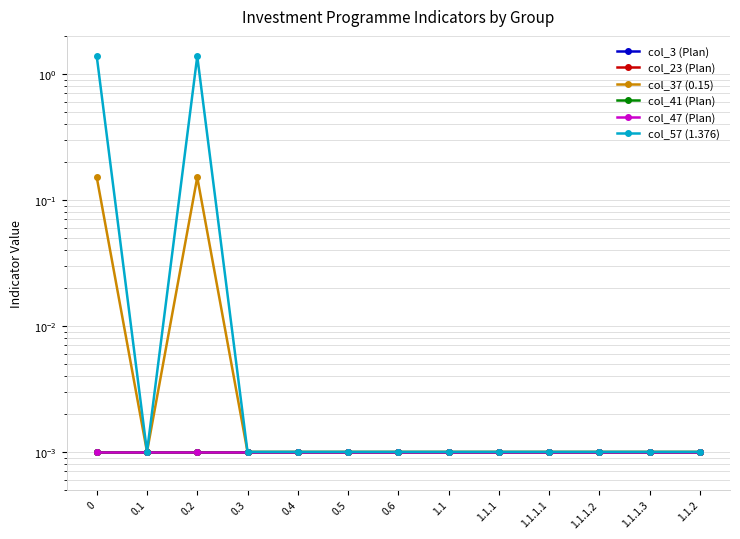

How many interior local valleys does the col_37 (0.15) series have?

1